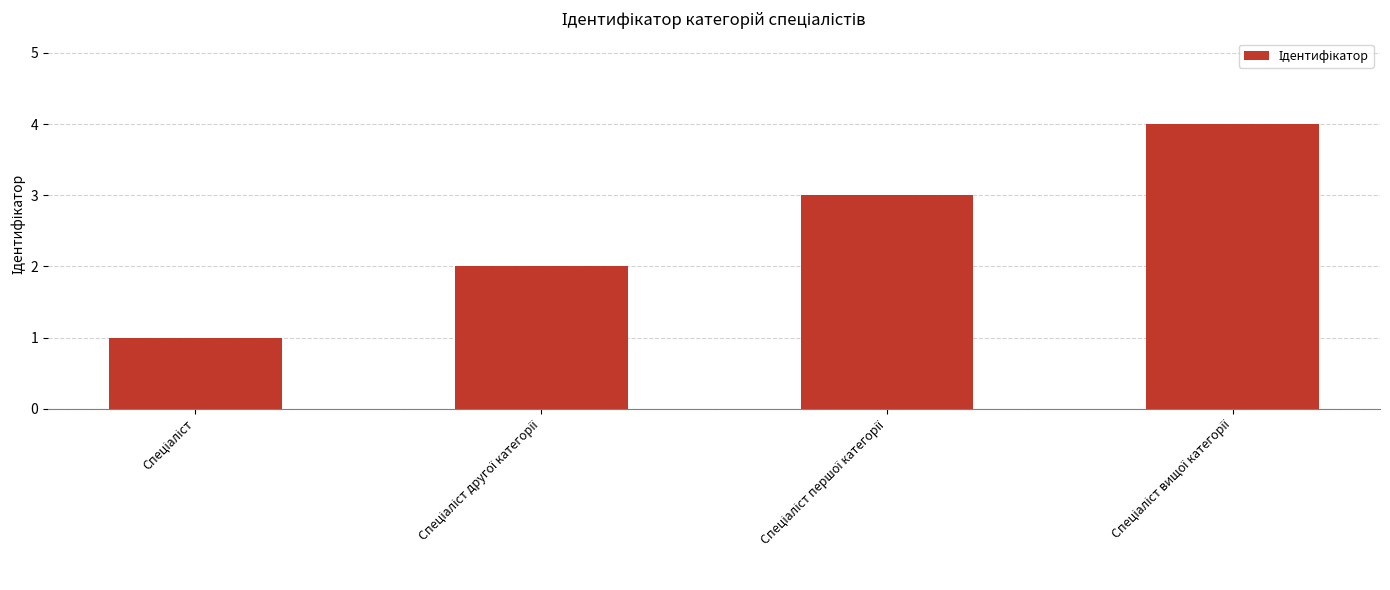

How many bars are there in total?

4